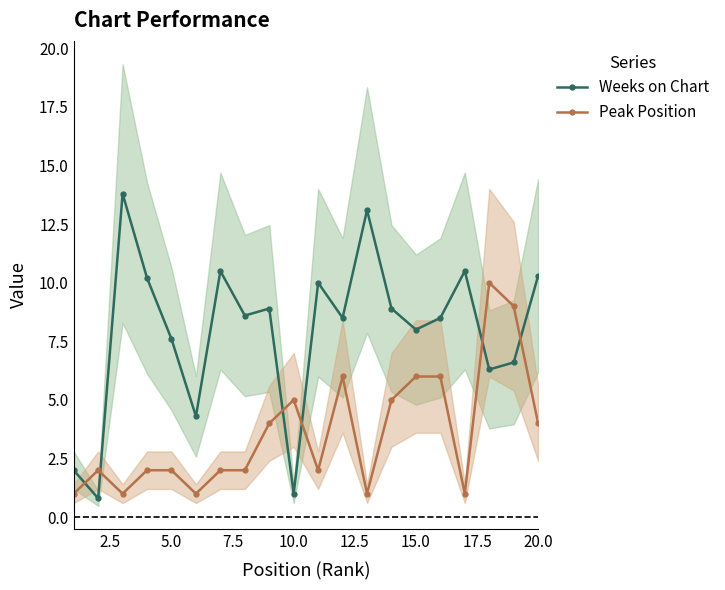

True or false: Peak Position and Weeks on Chart cross at least once.

True